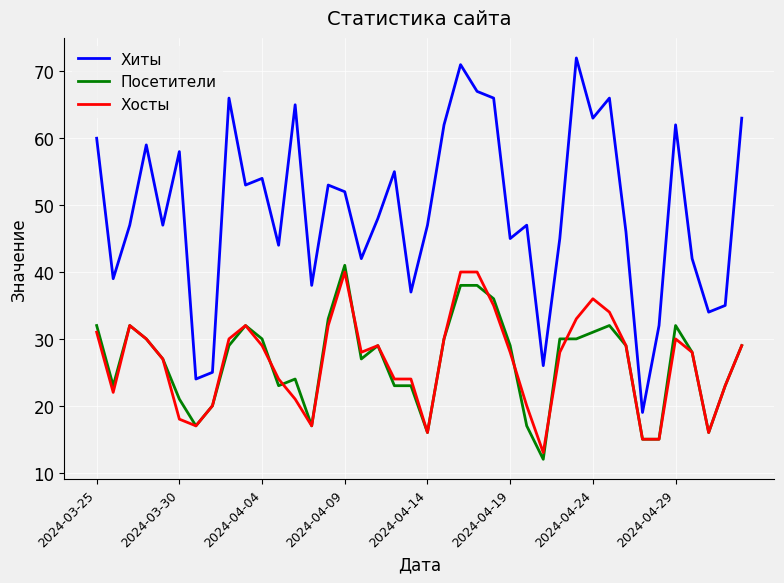

True or false: Хиты and Посетители cross at least once.

False